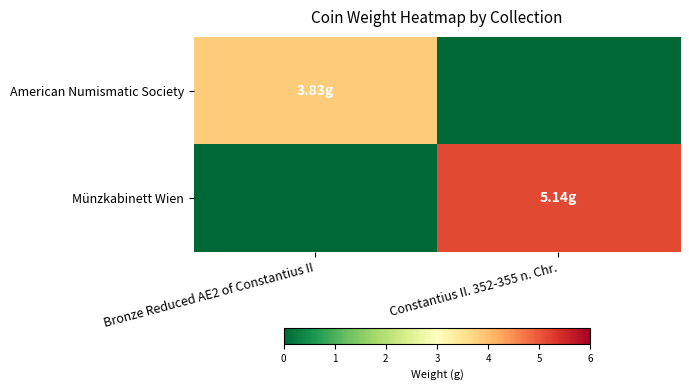

Reading left to right, what are all the values shown in this chart?

American Numismatic Society: Bronze Reduced AE2 of Constantius II=3.8	Constantius II. 352-355 n. Chr.=0.0
Münzkabinett Wien: Bronze Reduced AE2 of Constantius II=0.0	Constantius II. 352-355 n. Chr.=5.1